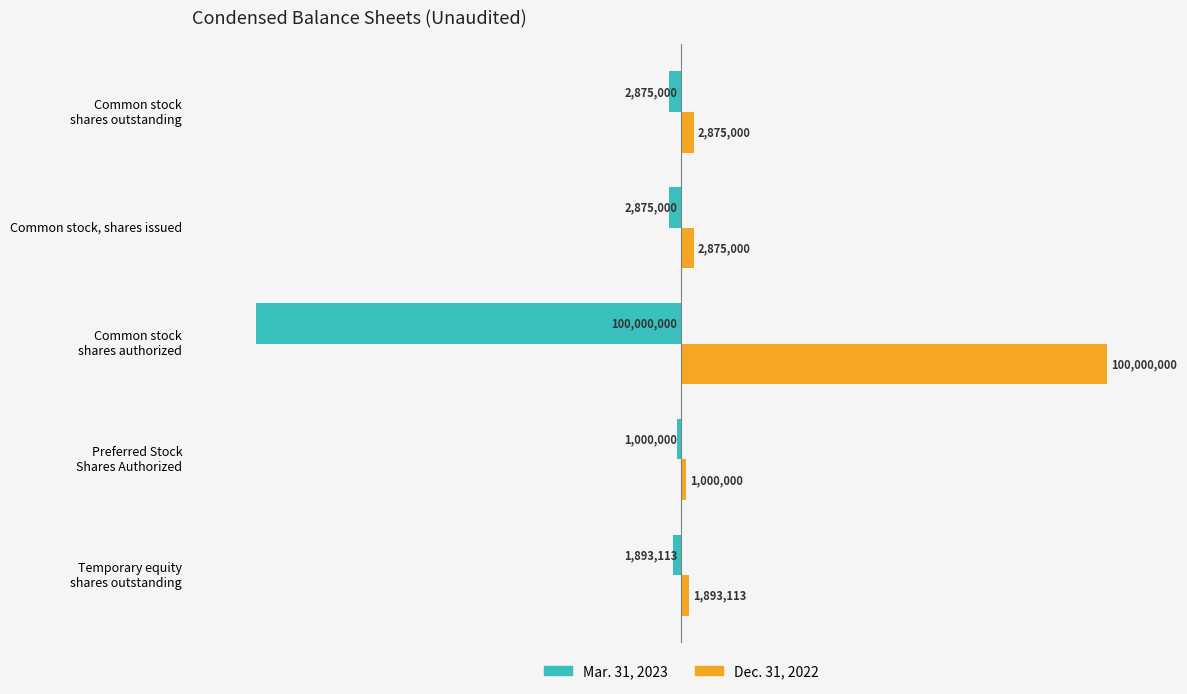

Is it true that Mar. 31, 2023 equals -2875000 at Common stock, shares issued?

True